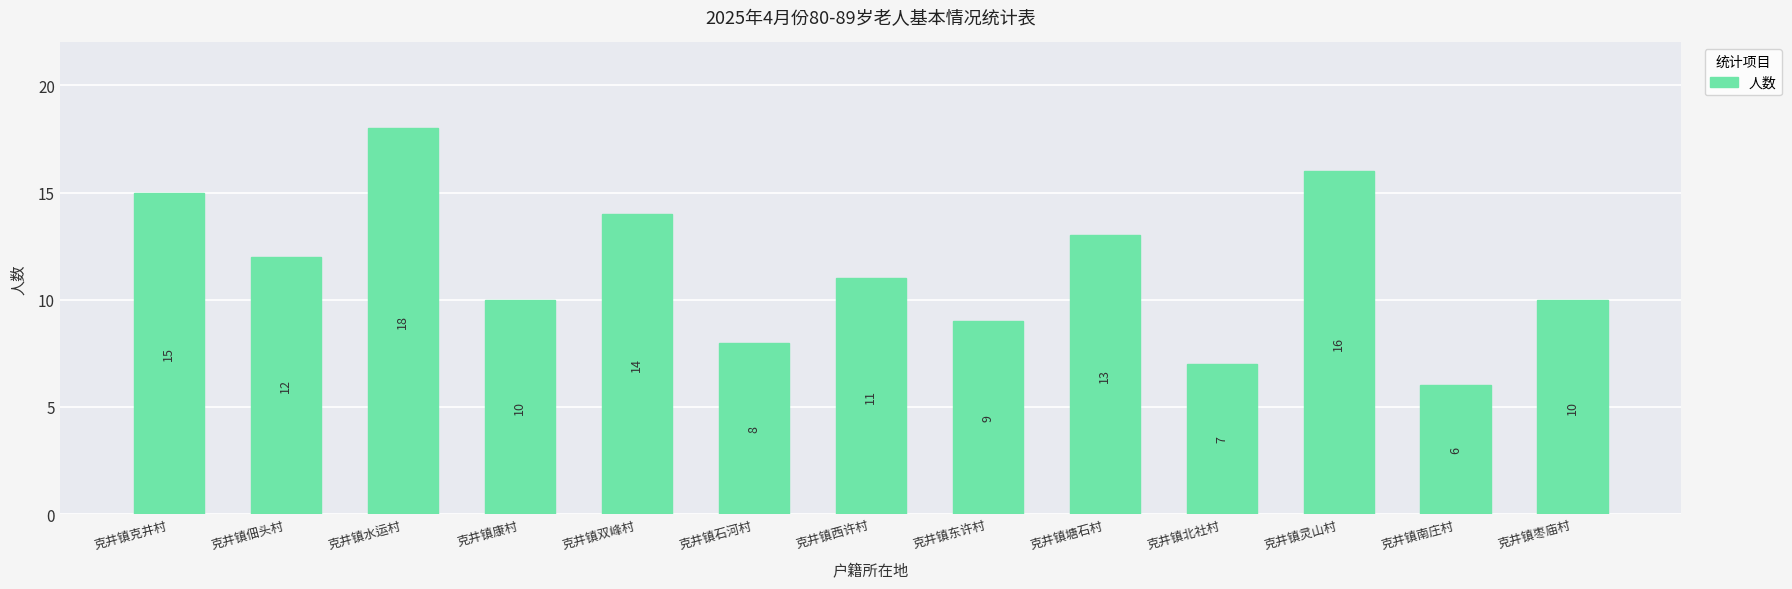

What is the sum of all values?

149